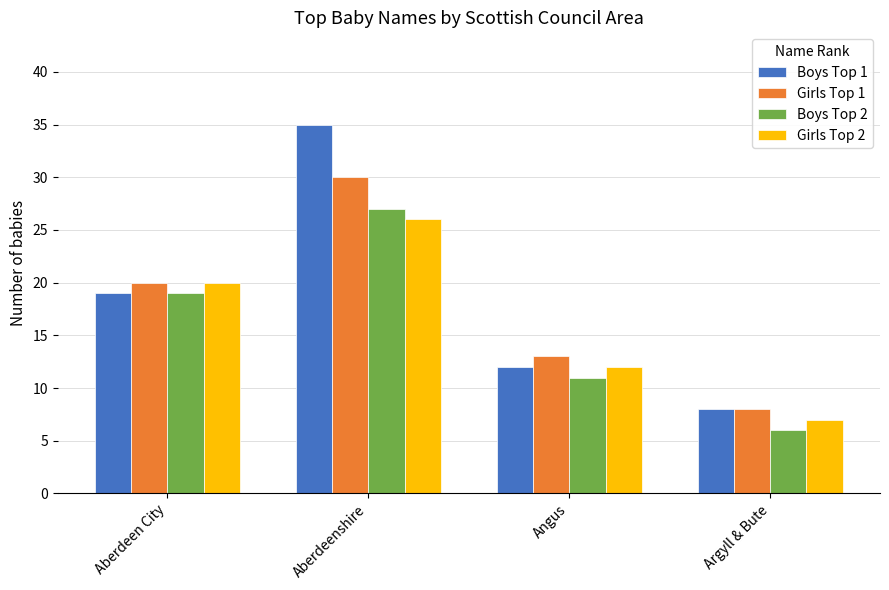

Is it true that Girls Top 1 equals 30 at Aberdeenshire?

True